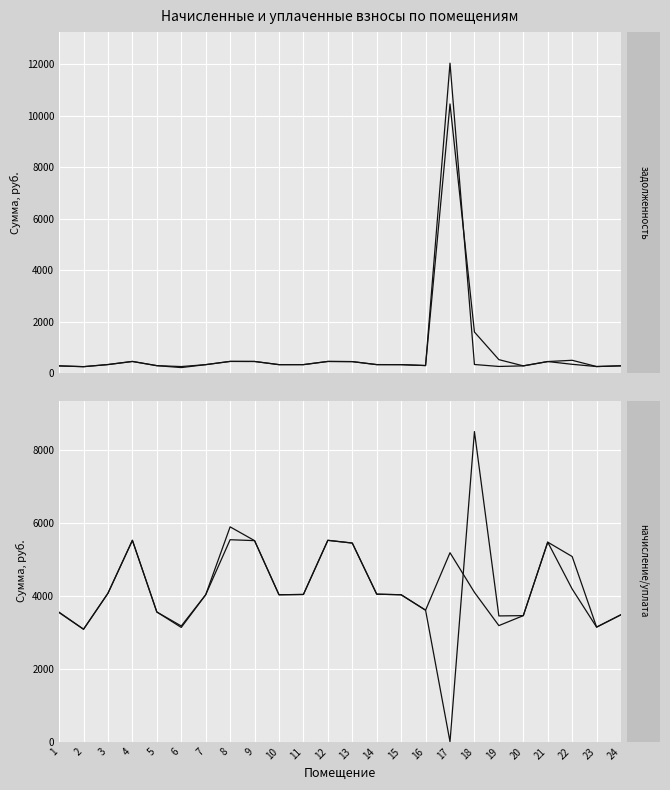

The value of задолженность at 8 is 797.1. True or false?

False